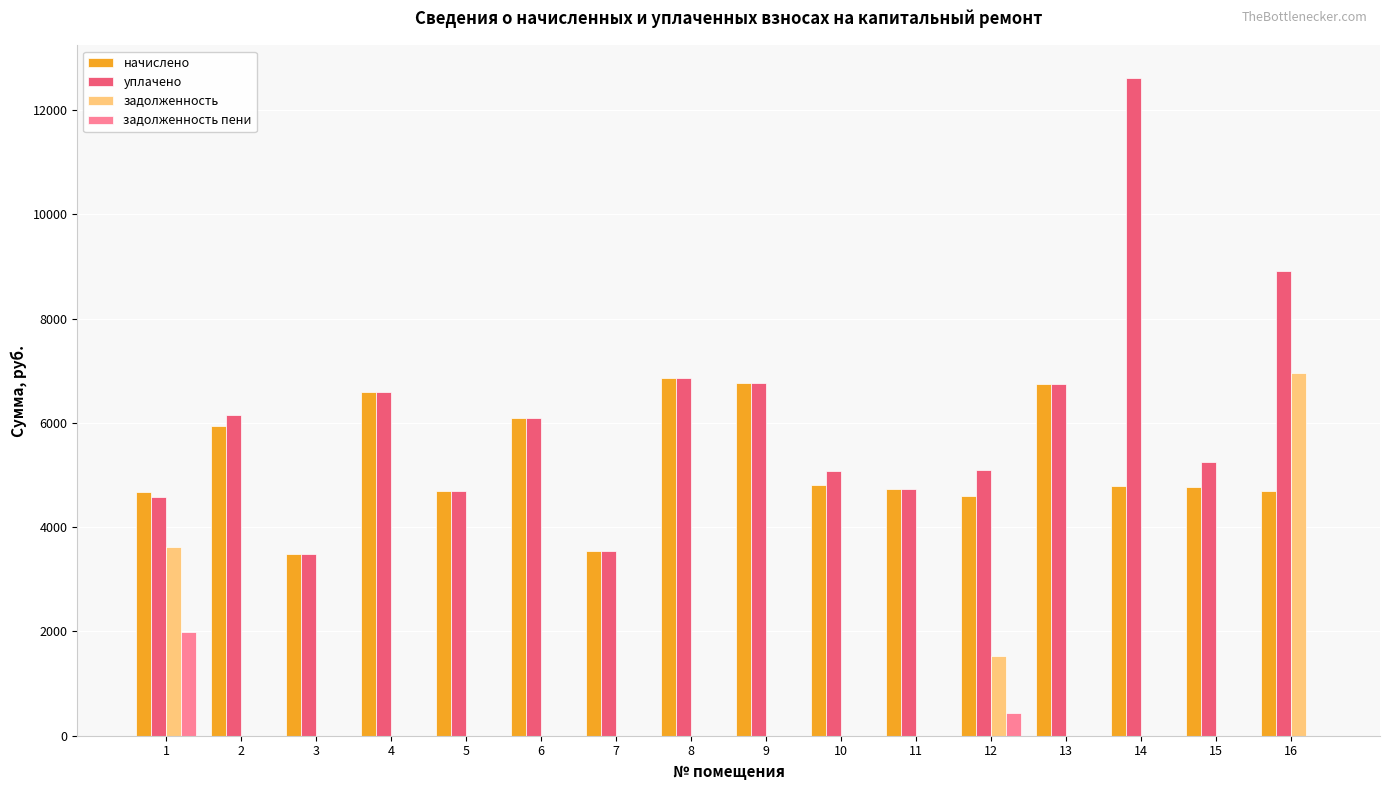

Is it true that задолженность пени equals 0.0 at 6?

True